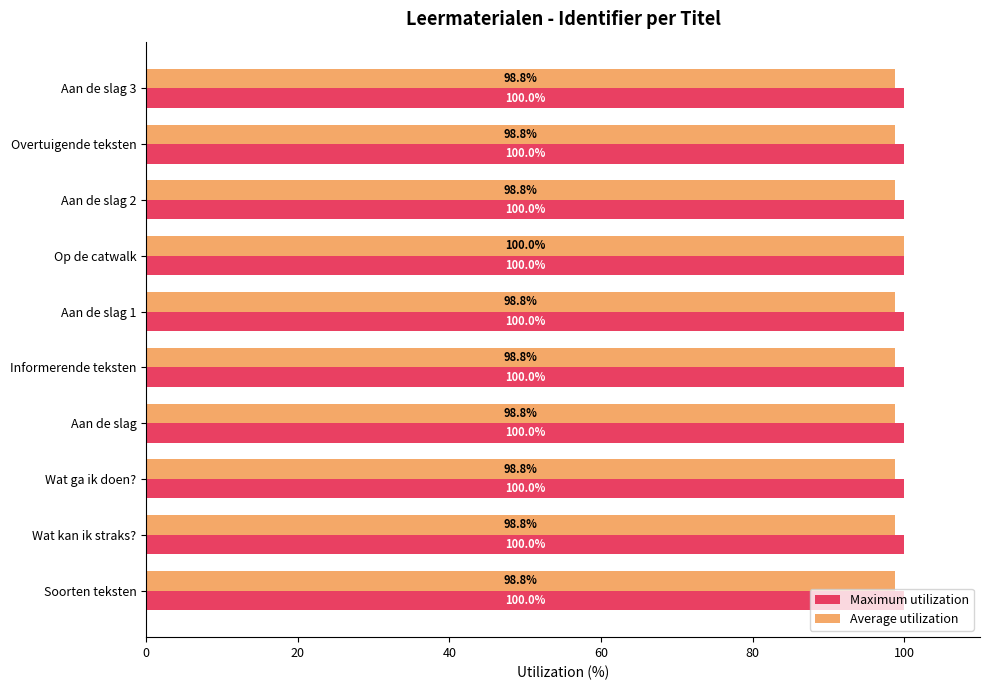

What is the sum of the Average utilization values at Aan de slag 2 and Wat kan ik straks??

197.6